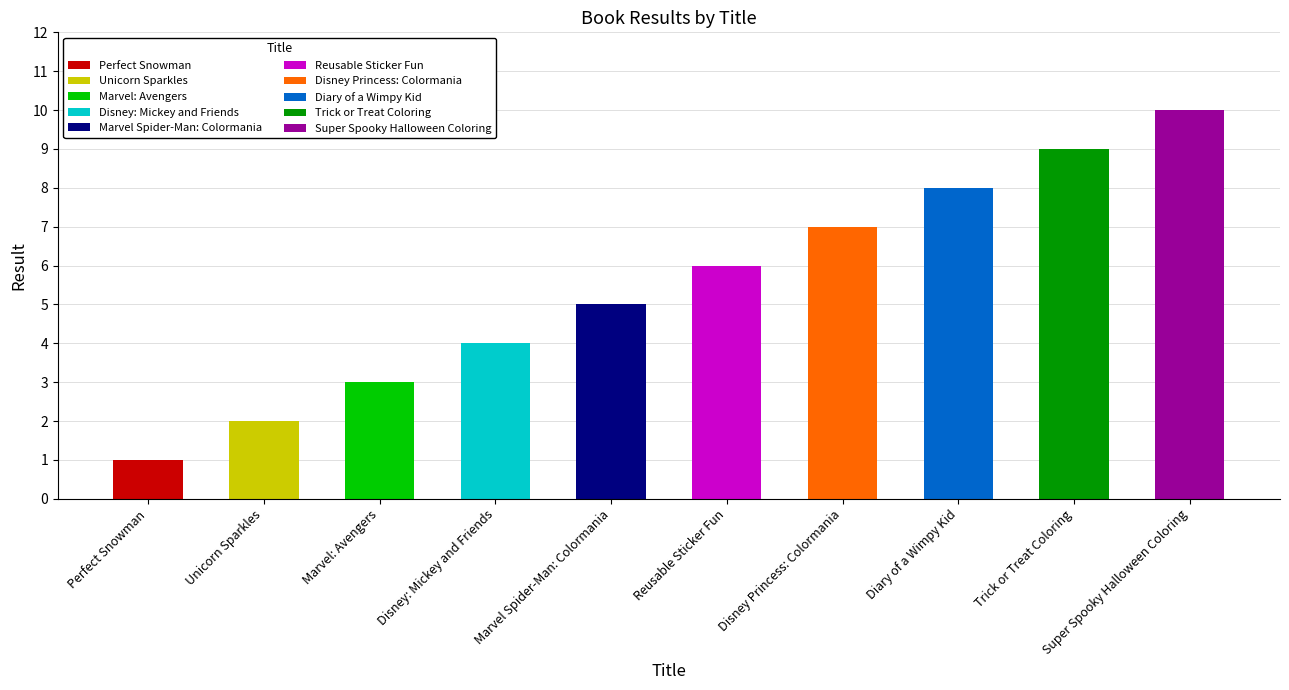

What is the sum of all values?

55